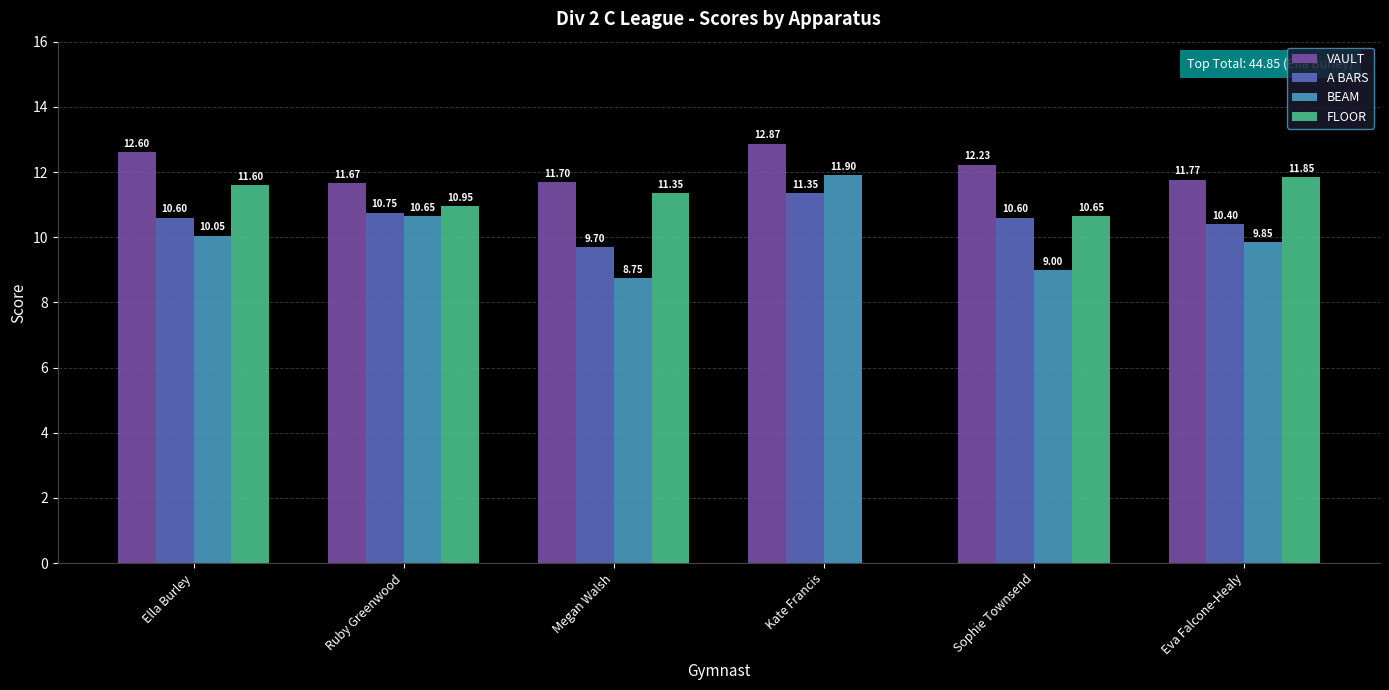

What is the sum of all A BARS values?

63.4